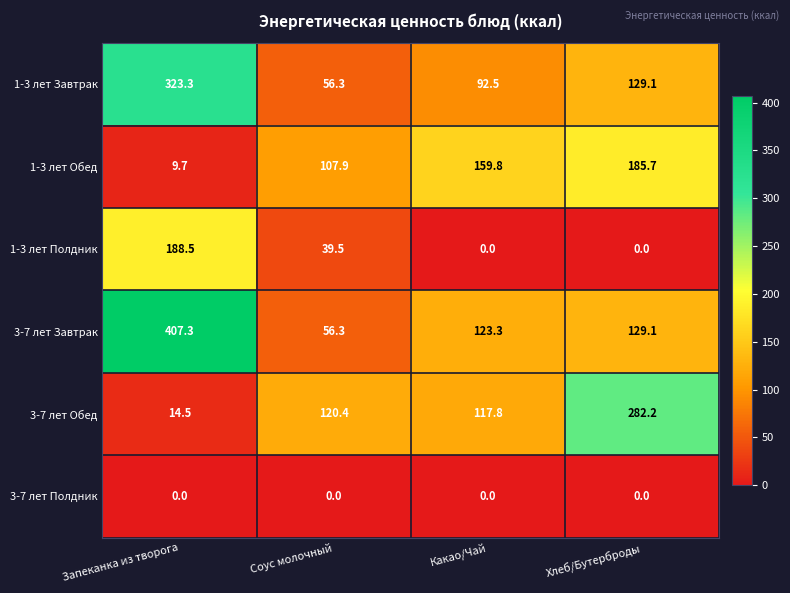

What is the average value of the 1-3 лет Завтрак series?

150.3